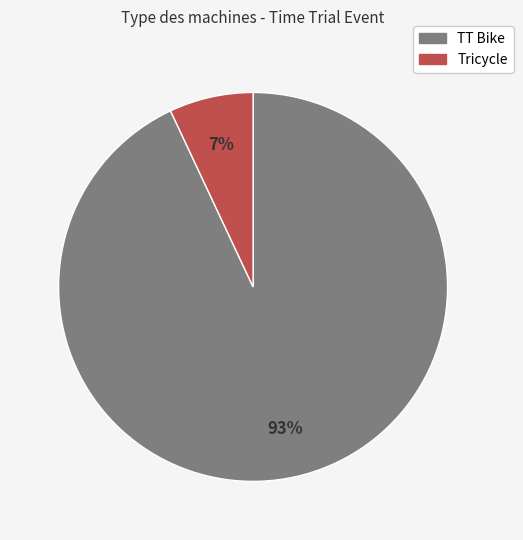

Combined, do Tricycle and TT Bike account for over 50%?

Yes